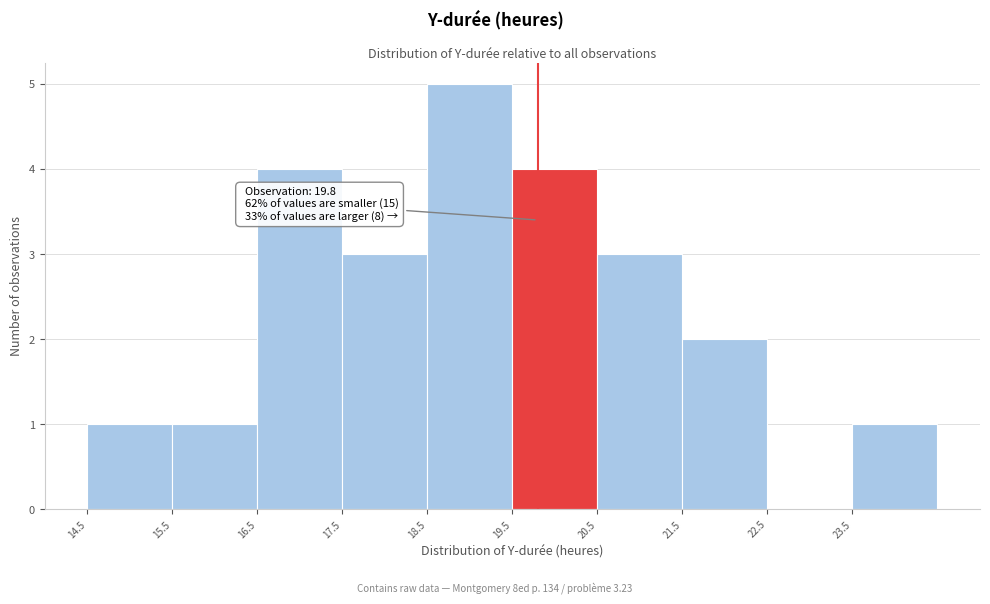

Over which range of the x-axis is the bar tallest?

18.5 to 19.5